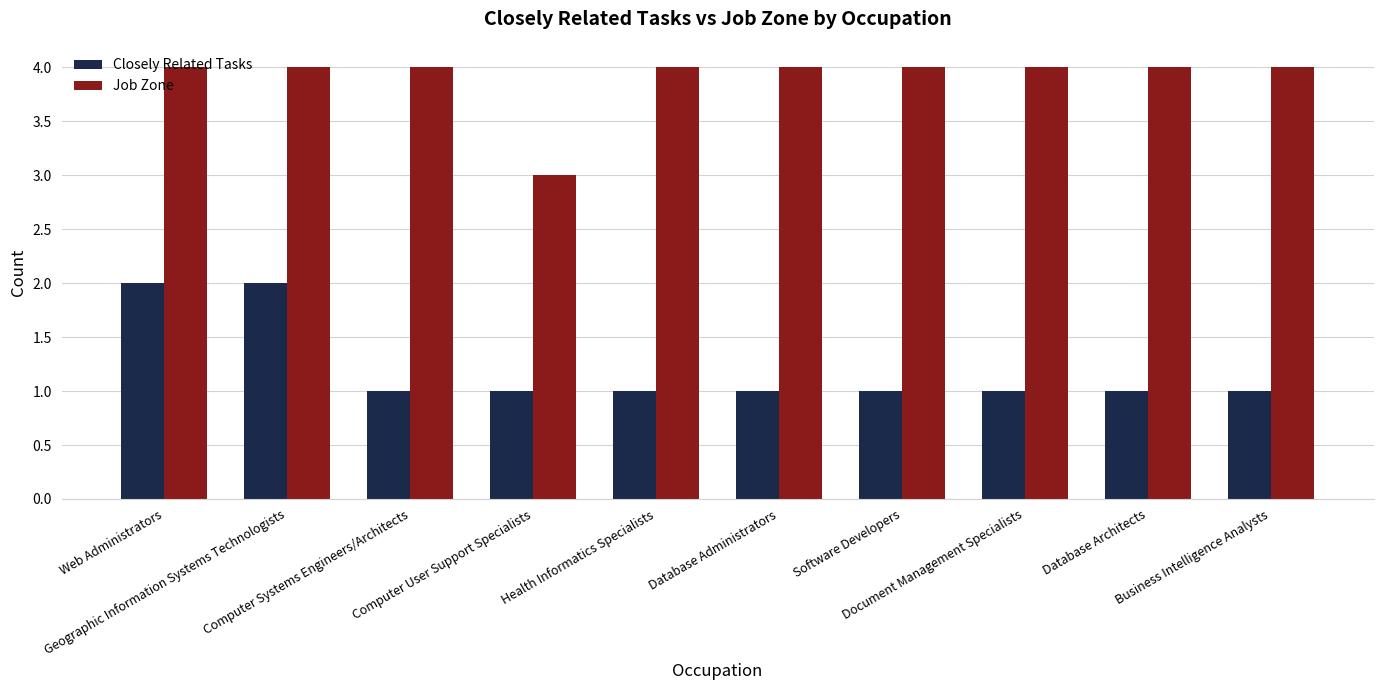

Which series has the largest total across all categories?

Job Zone